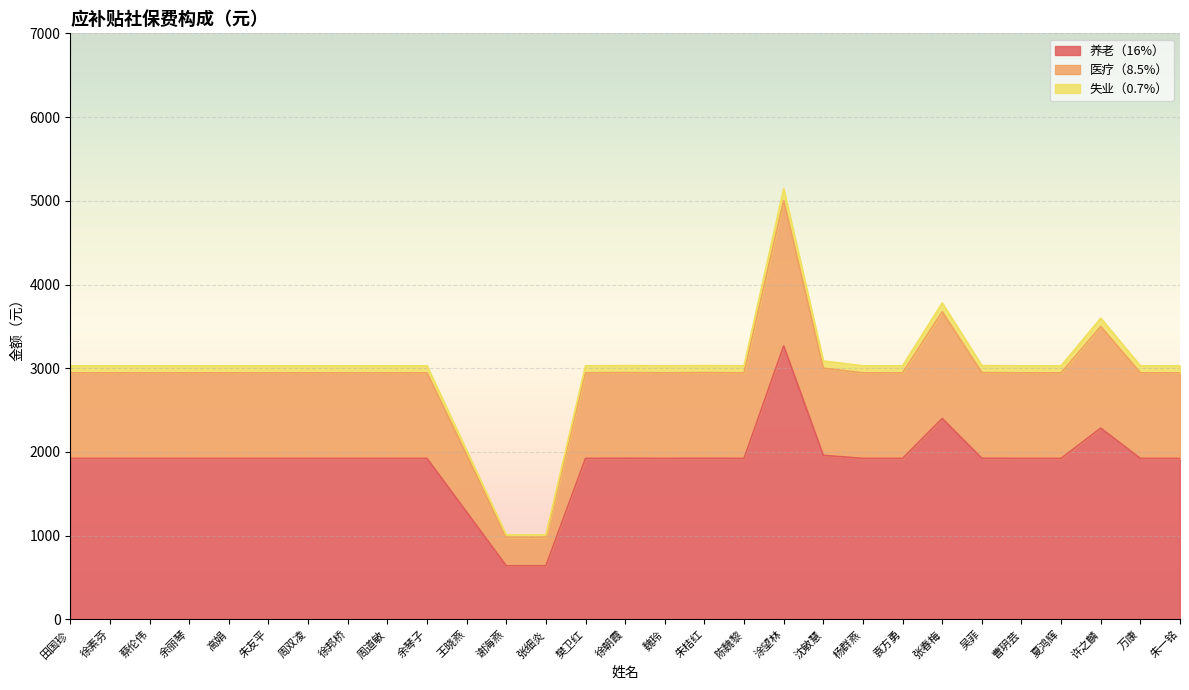

True or false: 养老（16%） has a value of 1923.4 at 朱友平.

True